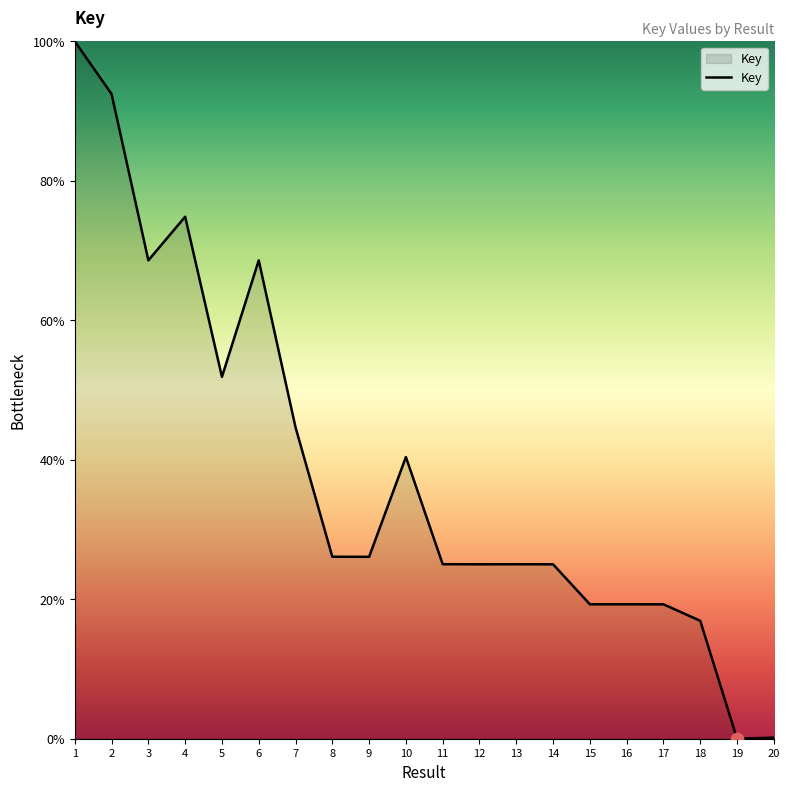

What is the ratio of the value at 16 to the value at 3?

0.3